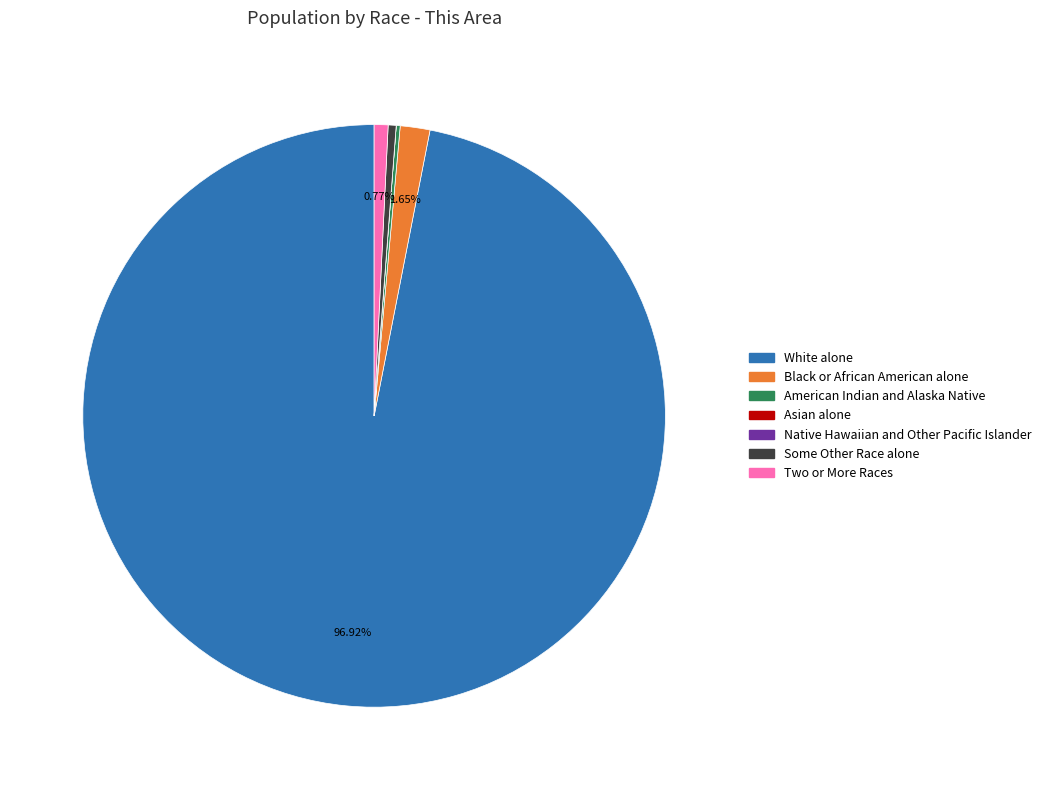

Do Two or More Races and Black or African American alone together represent more than half of the pie?

No